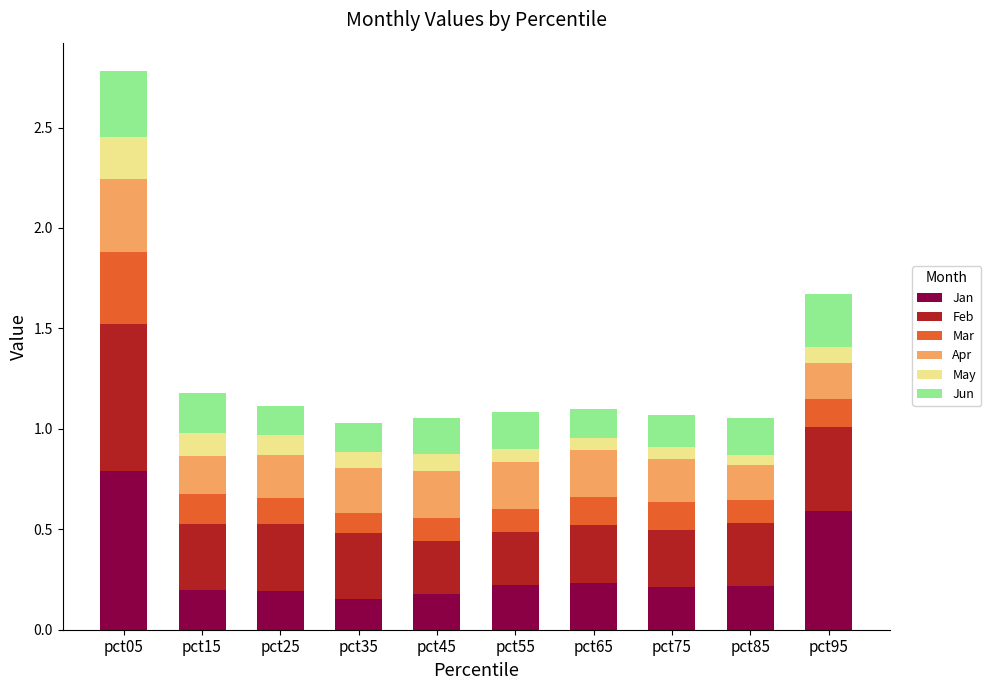

Are the bars horizontal?

No